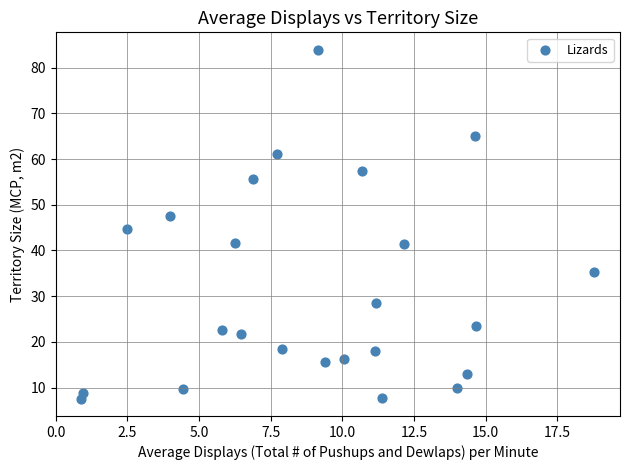

What is the range of X values (max minus min)?

17.9